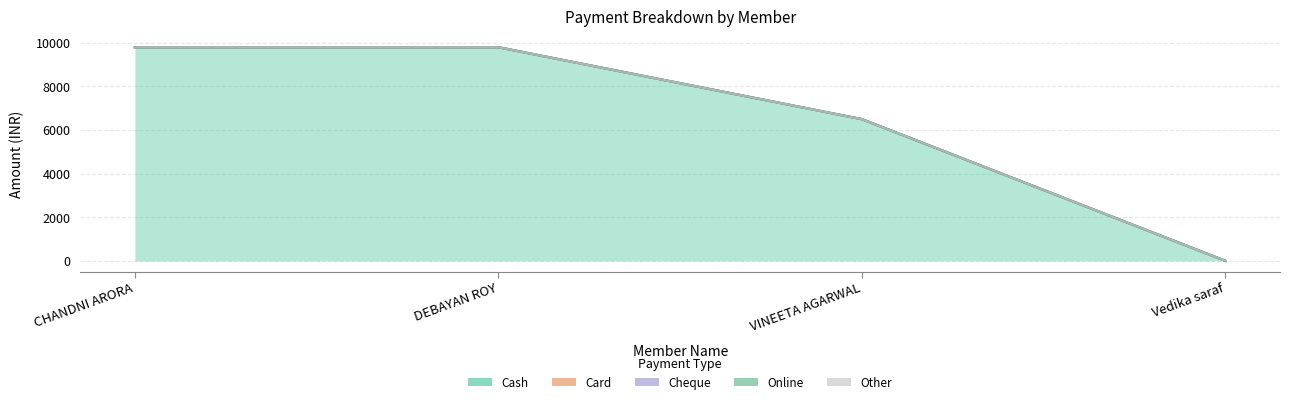

What is the label of the 4th point from the left?

Vedika saraf